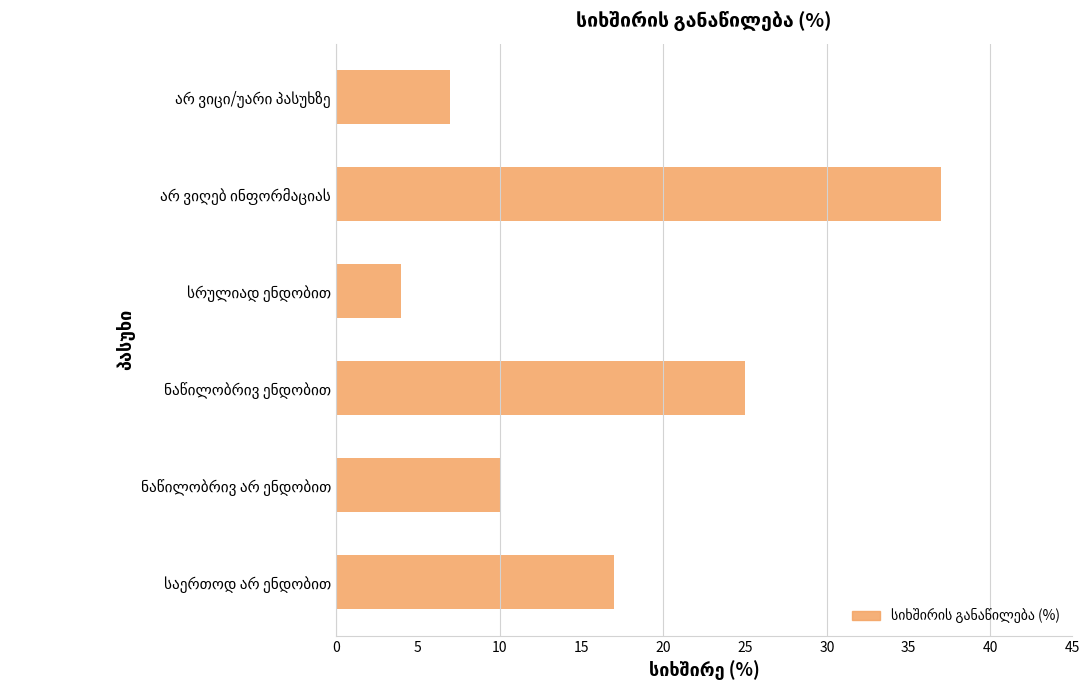

How many distinct data groups are displayed?

1